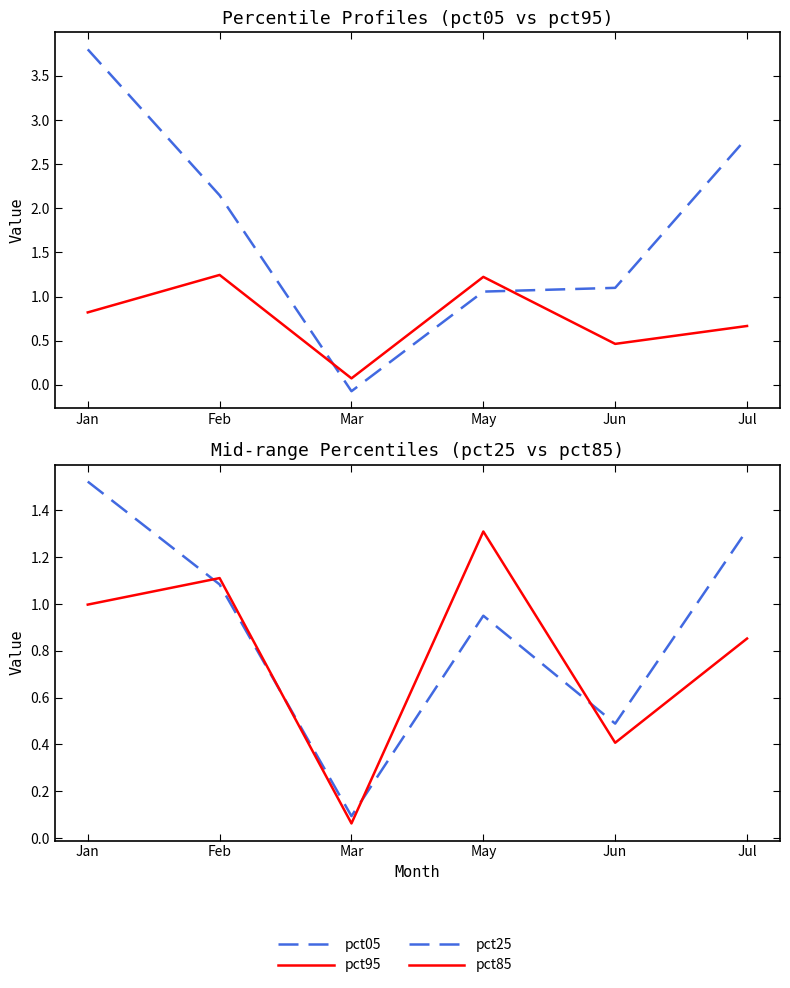

Which series has the widest spread of values?

pct05